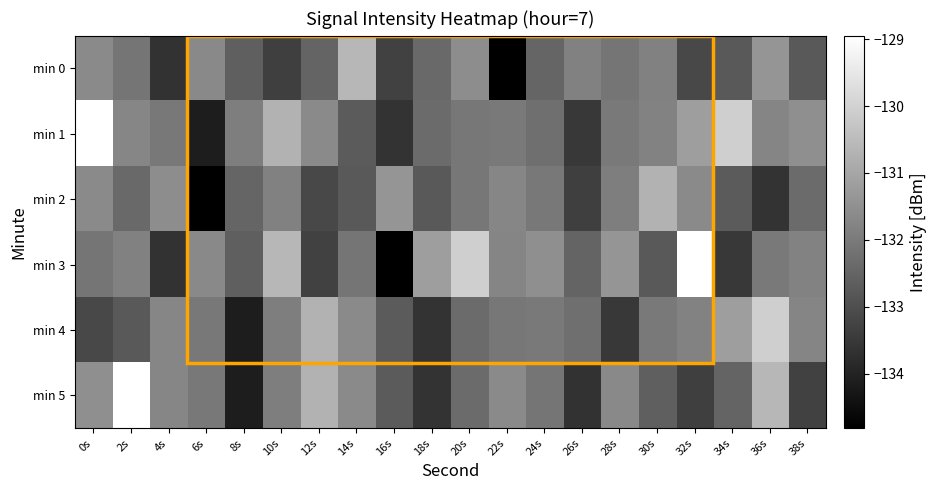

Reading left to right, what are all the values shown in this chart?

min 0: 0s=-131.6	2s=-132.1	4s=-133.7	6s=-131.7	8s=-132.6	10s=-133.4	12s=-132.5	14s=-130.6	16s=-133.3	18s=-132.4	20s=-131.6	22s=-134.8	24s=-132.5	26s=-131.9	28s=-132.1	30s=-131.9	32s=-133.2	34s=-132.7	36s=-131.4	38s=-132.7
min 1: 0s=-128.9	2s=-131.7	4s=-132.0	6s=-134.1	8s=-131.9	10s=-130.7	12s=-131.6	14s=-132.7	16s=-133.6	18s=-132.4	20s=-132.1	22s=-132.0	24s=-132.3	26s=-133.5	28s=-132.0	30s=-131.8	32s=-131.2	34s=-130.0	36s=-131.8	38s=-131.5
min 2: 0s=-131.6	2s=-132.4	4s=-131.6	6s=-134.8	8s=-132.5	10s=-131.9	12s=-133.2	14s=-132.7	16s=-131.4	18s=-132.7	20s=-132.1	22s=-131.7	24s=-132.0	26s=-133.4	28s=-131.9	30s=-130.7	32s=-131.6	34s=-132.7	36s=-133.6	38s=-132.4
min 3: 0s=-132.1	2s=-131.9	4s=-133.7	6s=-131.7	8s=-132.6	10s=-130.6	12s=-133.3	14s=-132.1	16s=-134.8	18s=-131.2	20s=-130.0	22s=-131.8	24s=-131.5	26s=-132.5	28s=-131.4	30s=-132.7	32s=-128.9	34s=-133.5	36s=-132.0	38s=-131.8
min 4: 0s=-133.2	2s=-132.7	4s=-131.7	6s=-132.0	8s=-134.1	10s=-131.9	12s=-130.7	14s=-131.6	16s=-132.7	18s=-133.6	20s=-132.4	22s=-132.1	24s=-132.0	26s=-132.3	28s=-133.5	30s=-132.0	32s=-131.8	34s=-131.2	36s=-130.0	38s=-131.8
min 5: 0s=-131.5	2s=-128.9	4s=-131.7	6s=-132.0	8s=-134.1	10s=-131.9	12s=-130.7	14s=-131.6	16s=-132.7	18s=-133.6	20s=-132.4	22s=-131.6	24s=-132.1	26s=-133.7	28s=-131.7	30s=-132.6	32s=-133.4	34s=-132.5	36s=-130.6	38s=-133.3